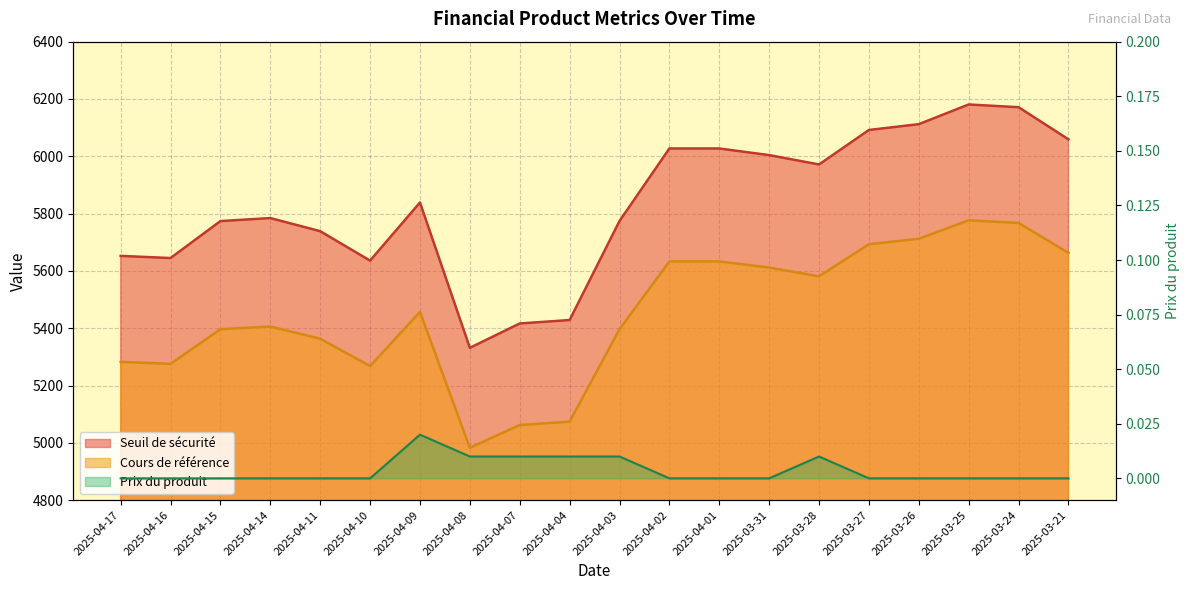

True or false: Prix du produit has a value of 0.0 at 2025-04-10.

True